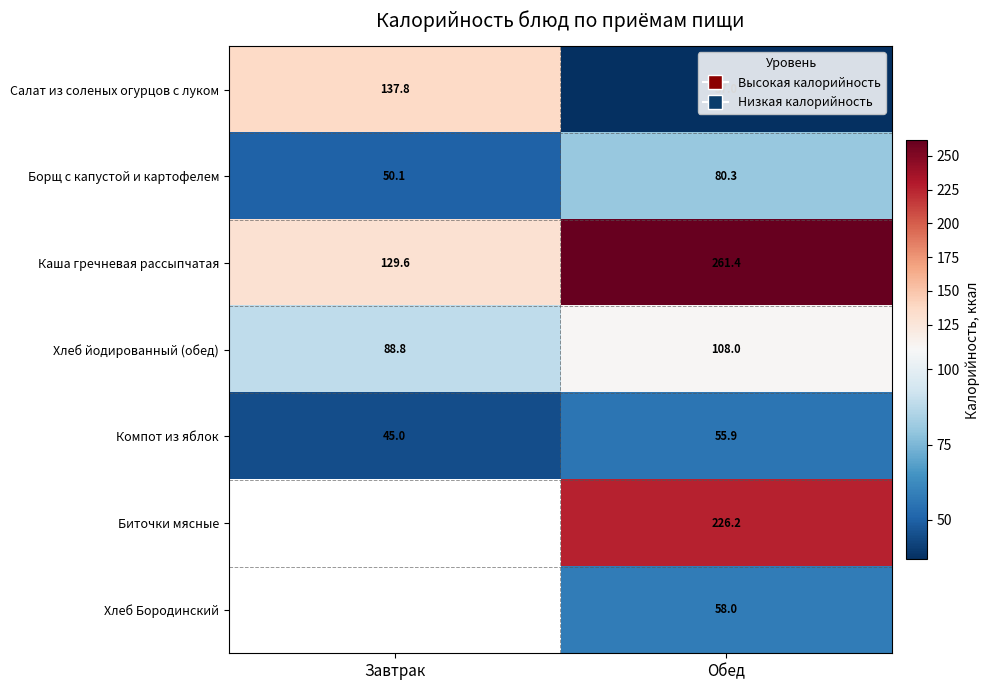

The value of Хлеб йодированный (обед) at Завтрак is 145.6. True or false?

False